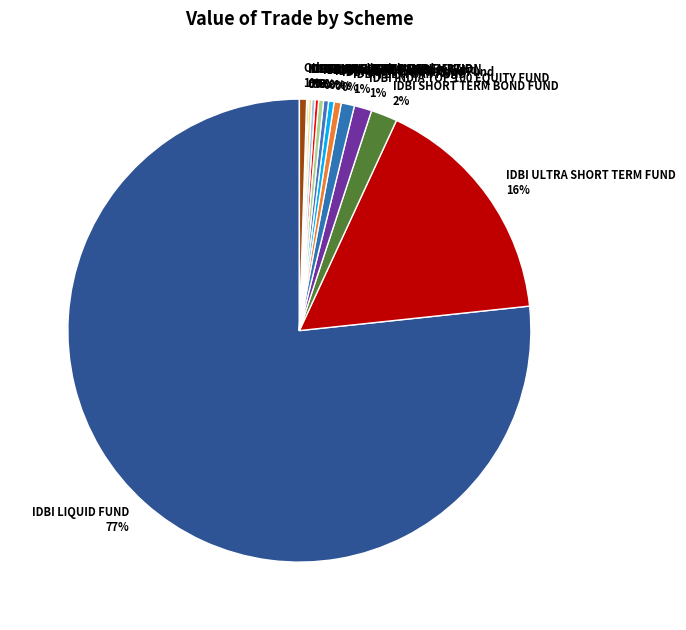

What is the largest slice in the pie chart?

IDBI LIQUID FUND